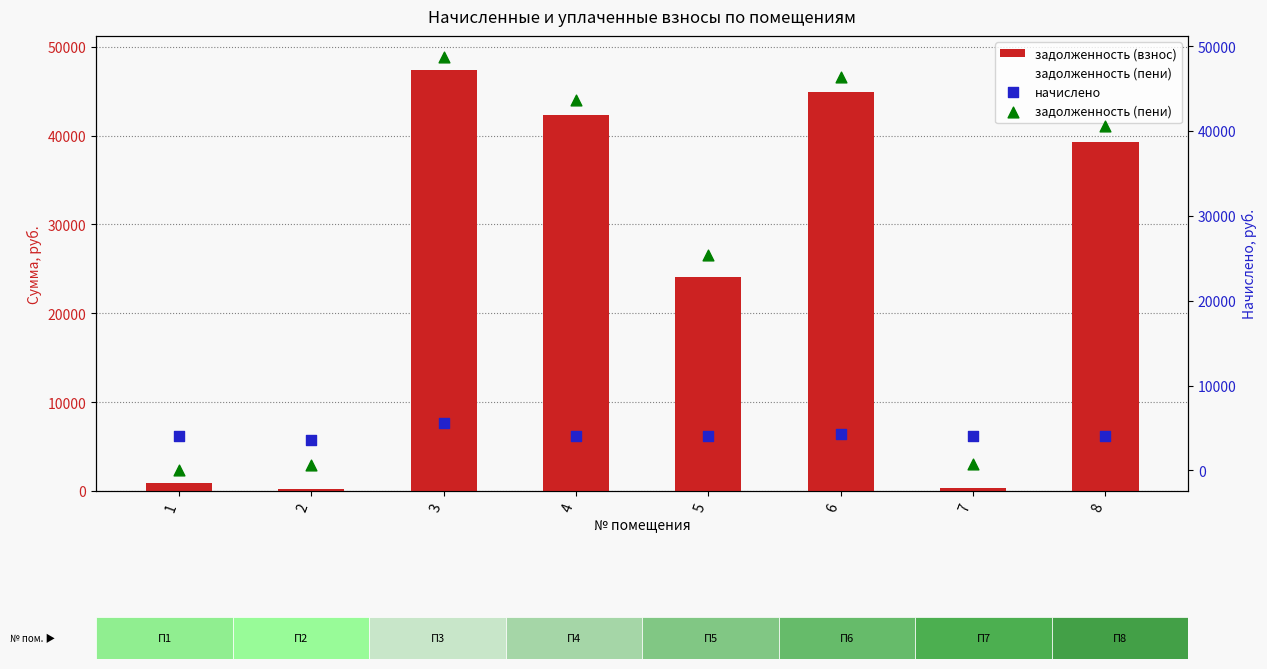

At which category is the sum across all series the highest?

3